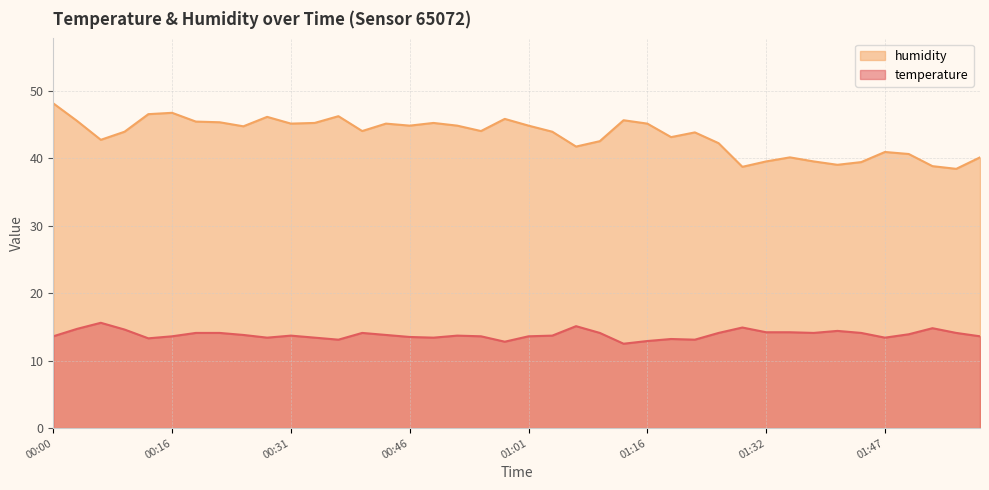

Is it true that temperature equals 24.4 at 00:55?

False